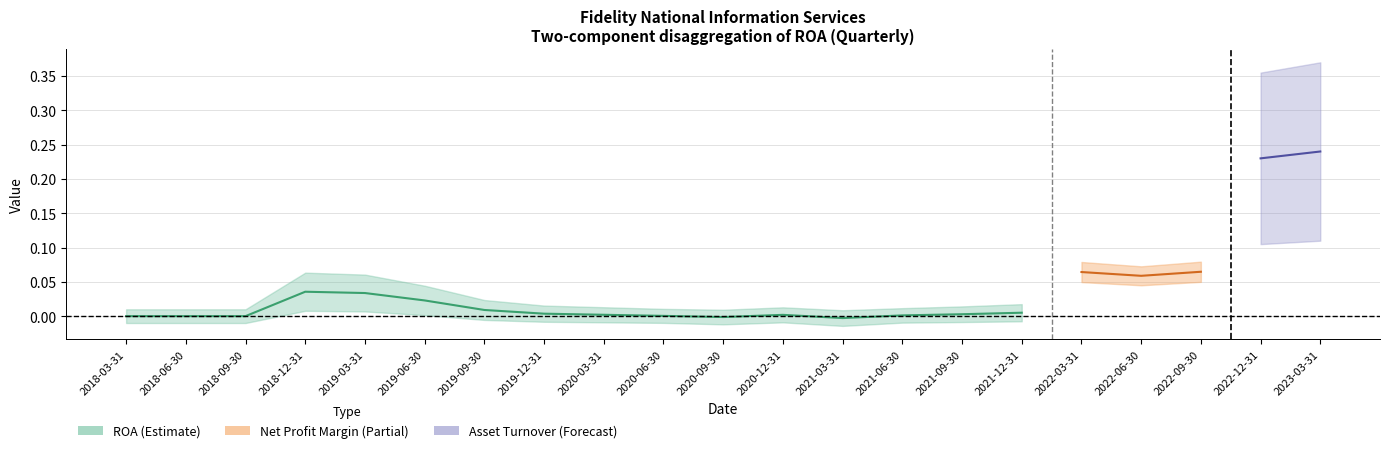

What are all the series names shown in the legend?

ROA, Net Profit Margin, Asset Turnover